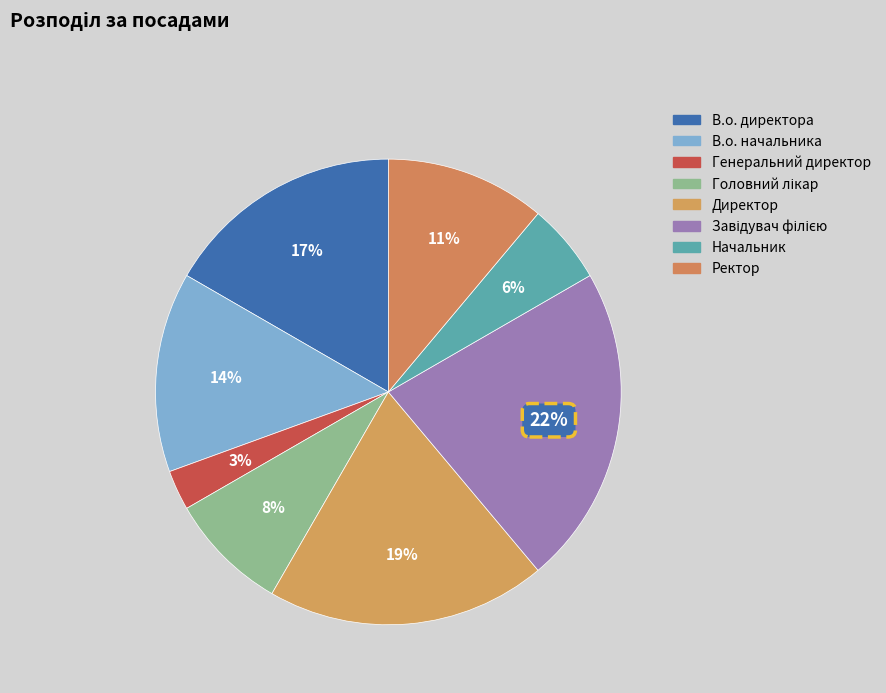

Which has a higher value, Генеральний директор or Головний лікар?

Головний лікар